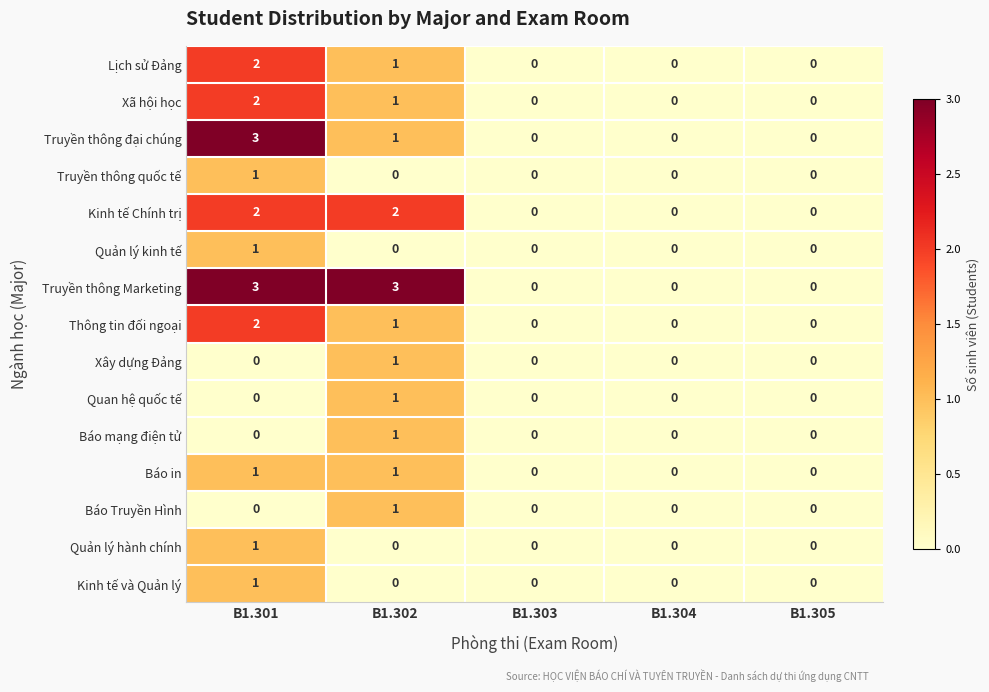

What is the total value across all series at B1.302?

14